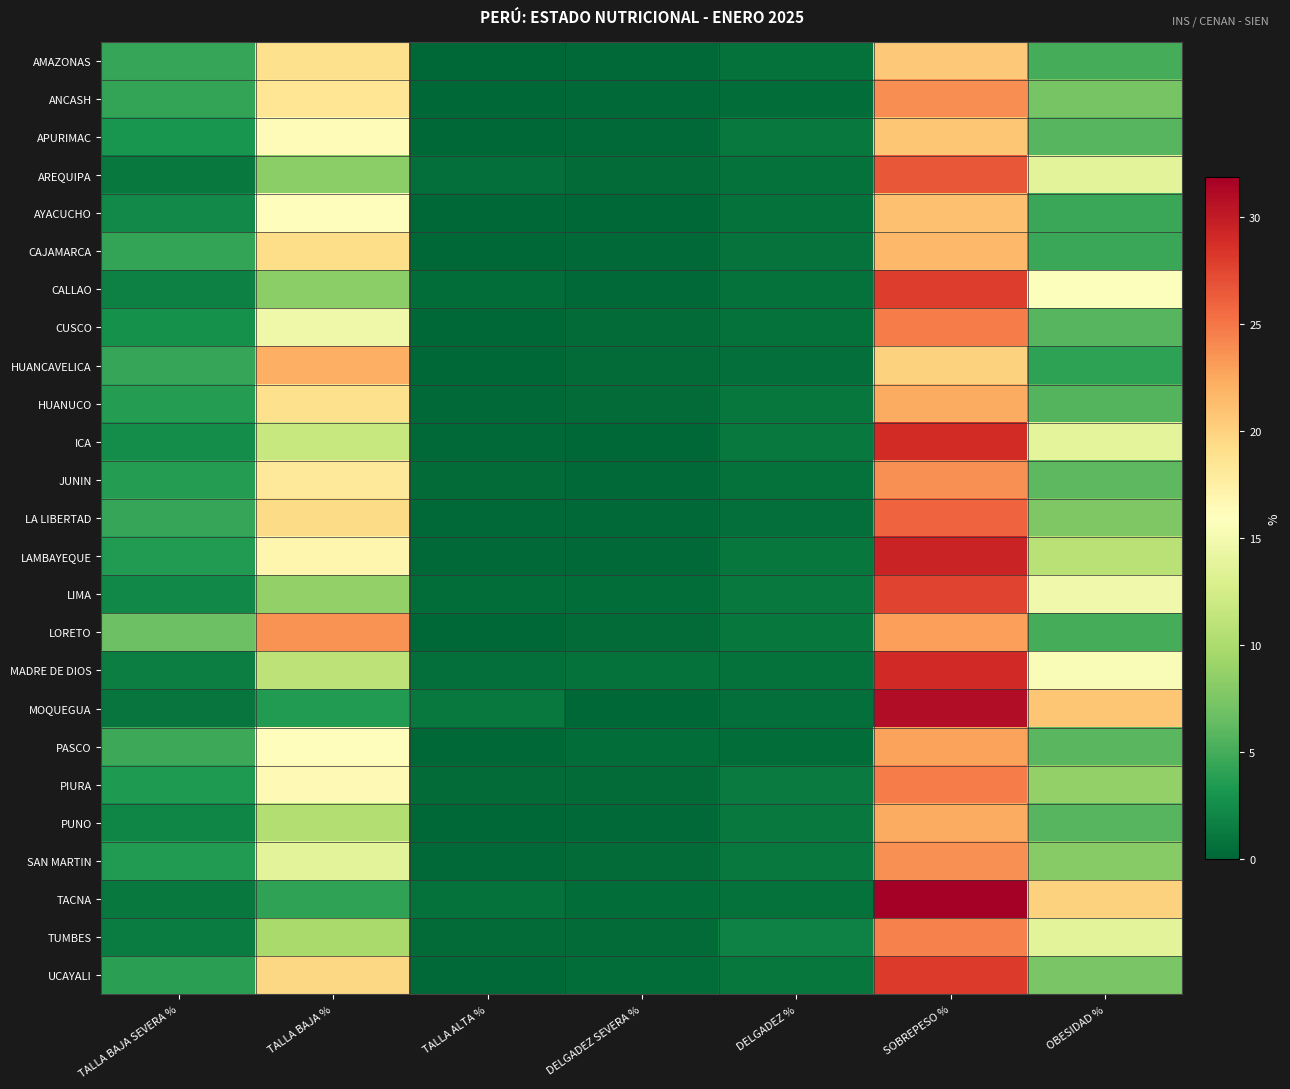

At SOBREPESO %, list the series in order from smallest to largest.

HUANCAVELICA, AMAZONAS, APURIMAC, AYACUCHO, CAJAMARCA, PUNO, HUANUCO, PASCO, LORETO, JUNIN, SAN MARTIN, ANCASH, TUMBES, CUSCO, PIURA, LA LIBERTAD, AREQUIPA, LIMA, CALLAO, UCAYALI, ICA, MADRE DE DIOS, LAMBAYEQUE, MOQUEGUA, TACNA